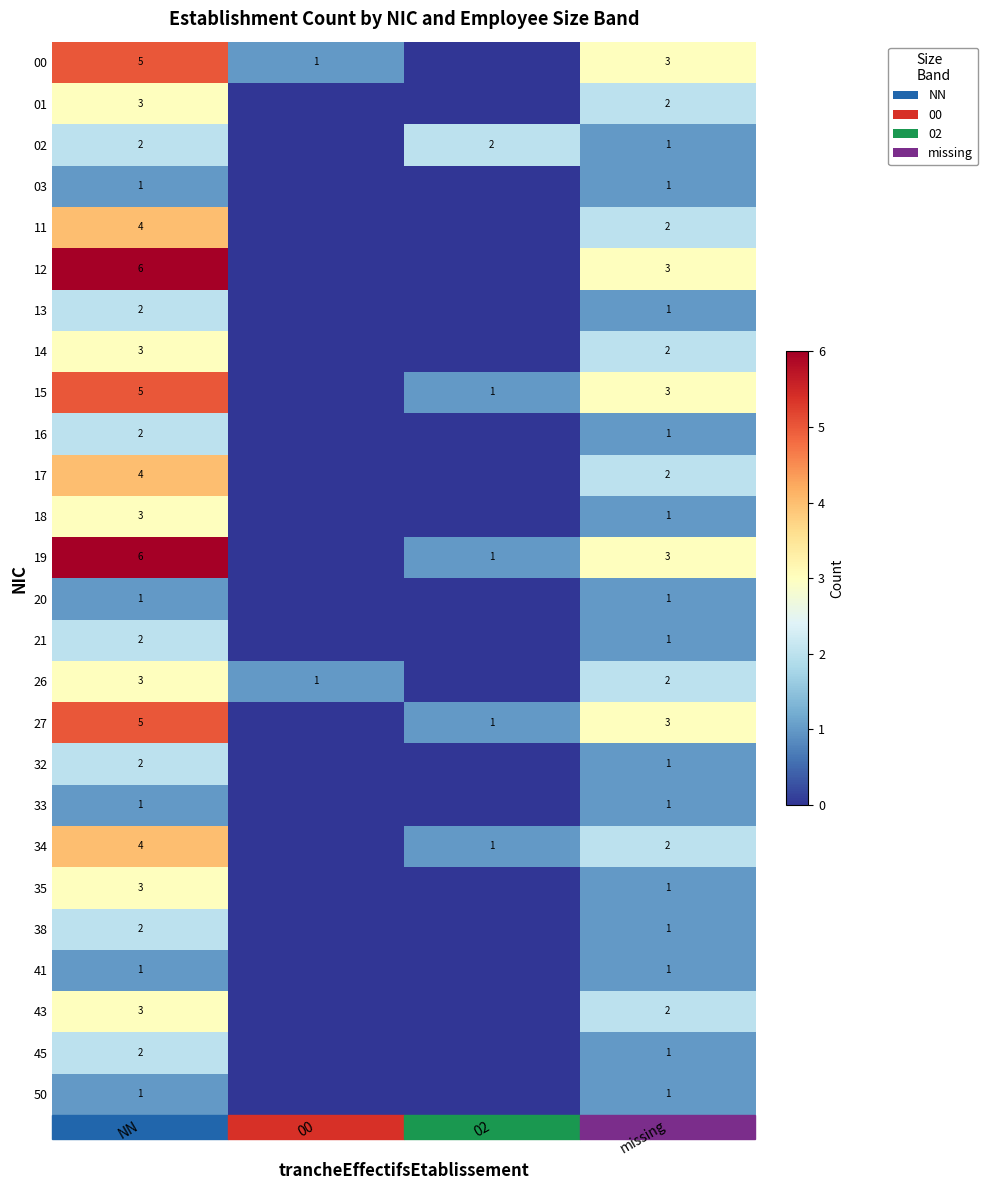

The 15 series shows 2 at 02. True or false?

False